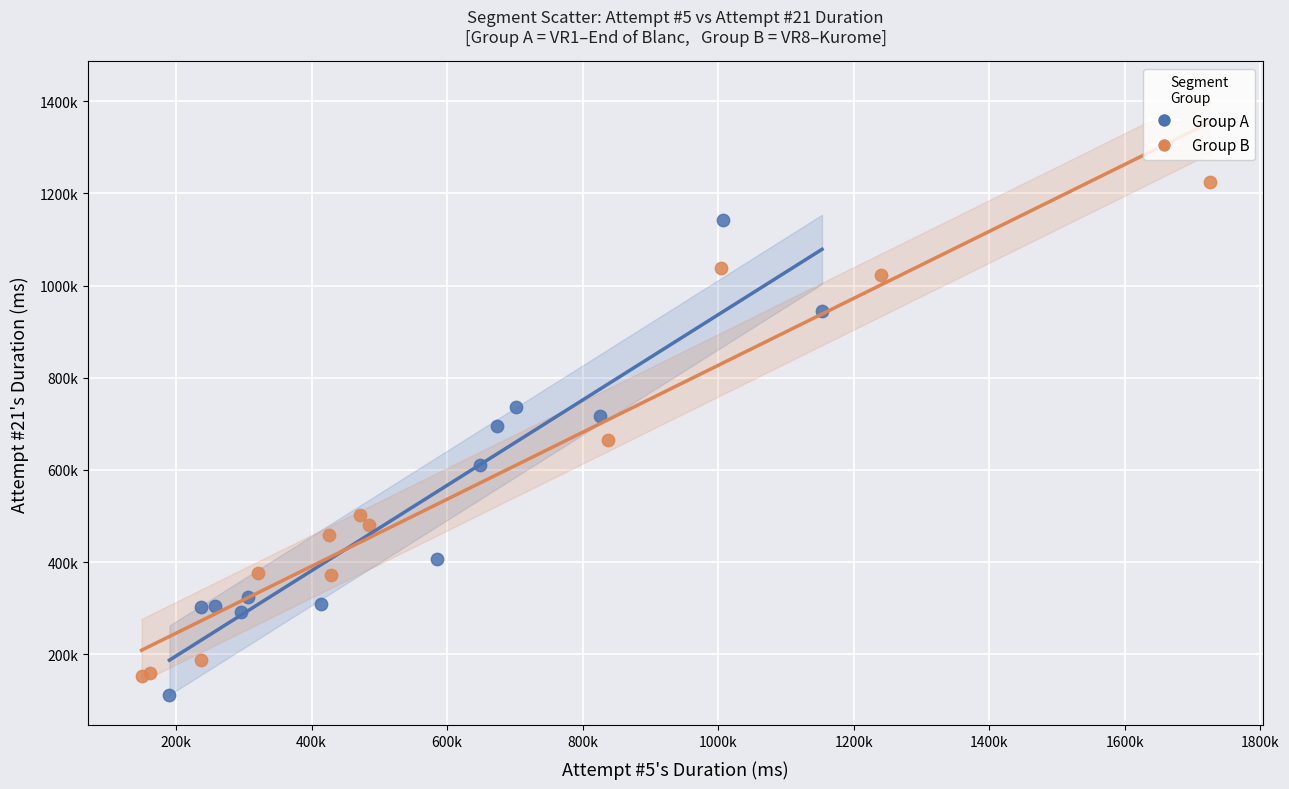

What are all the series names shown in the legend?

Group A, Group B